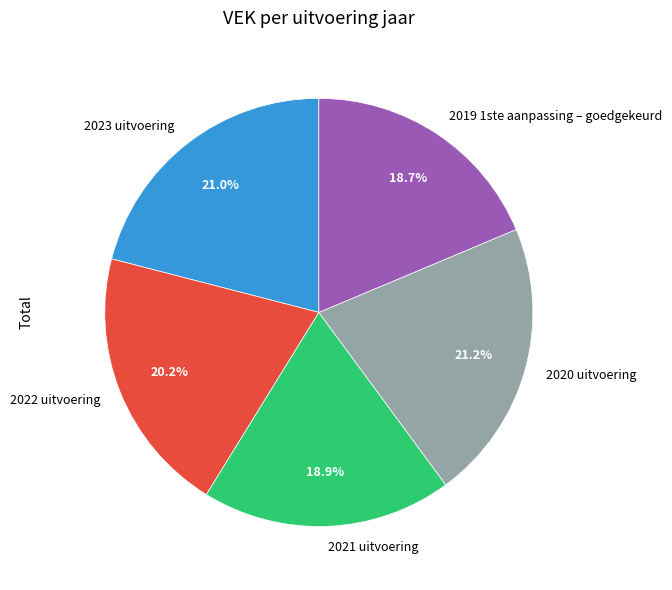

How many segments does this pie chart have?

5